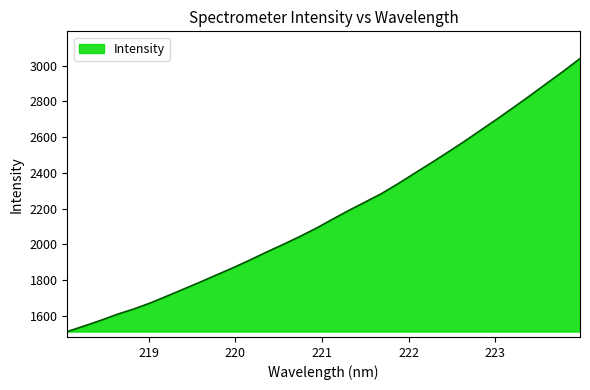

What is the minimum value shown in the chart?

1513.3